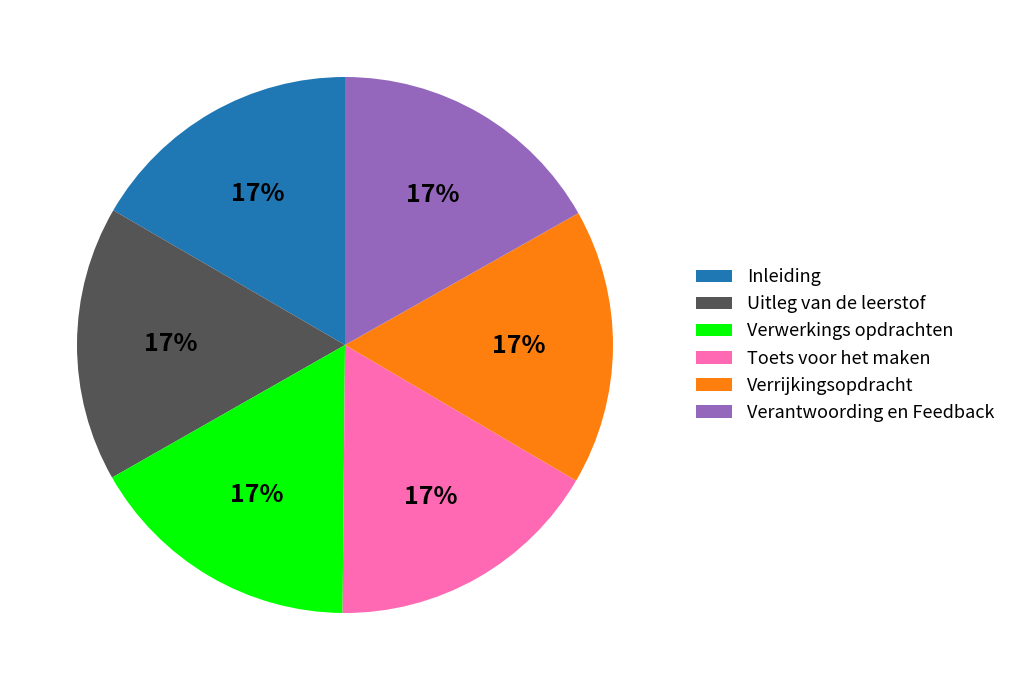

The Verwerkings opdrachten slice represents 26% of the pie. True or false?

False